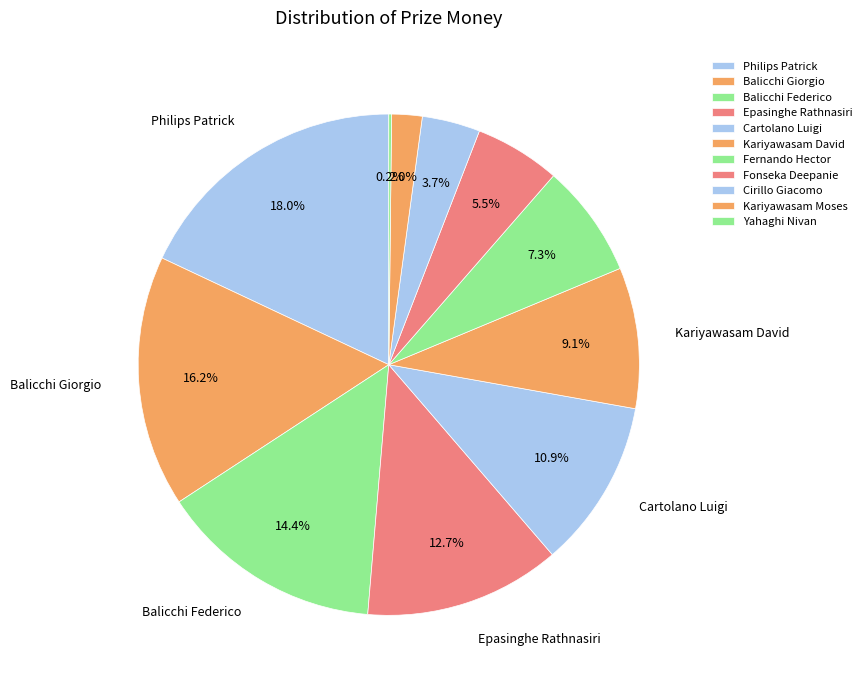

Is the sum of Fernando Hector and Cartolano Luigi greater than half?

No